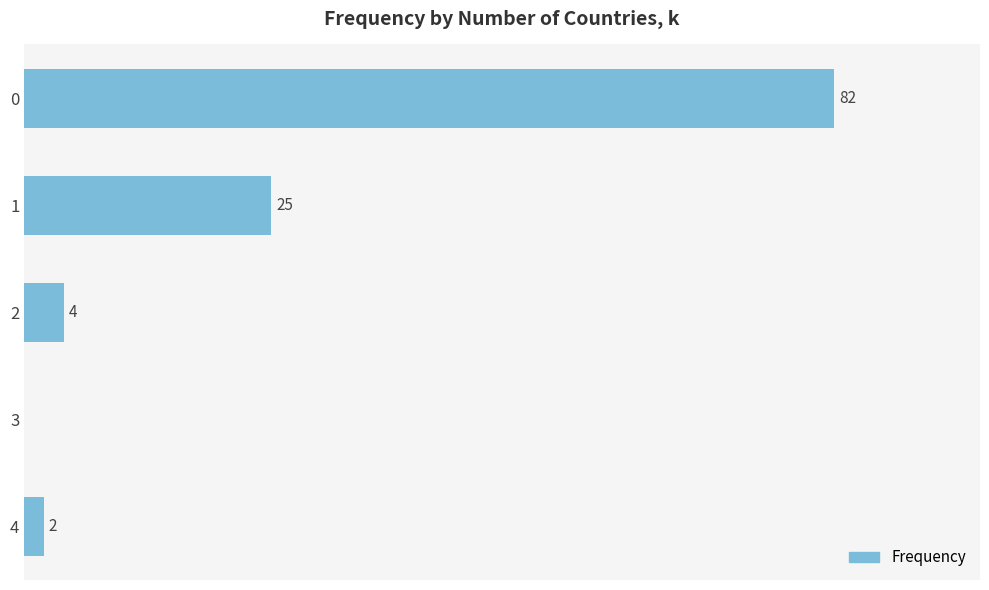

Are the bars horizontal?

Yes